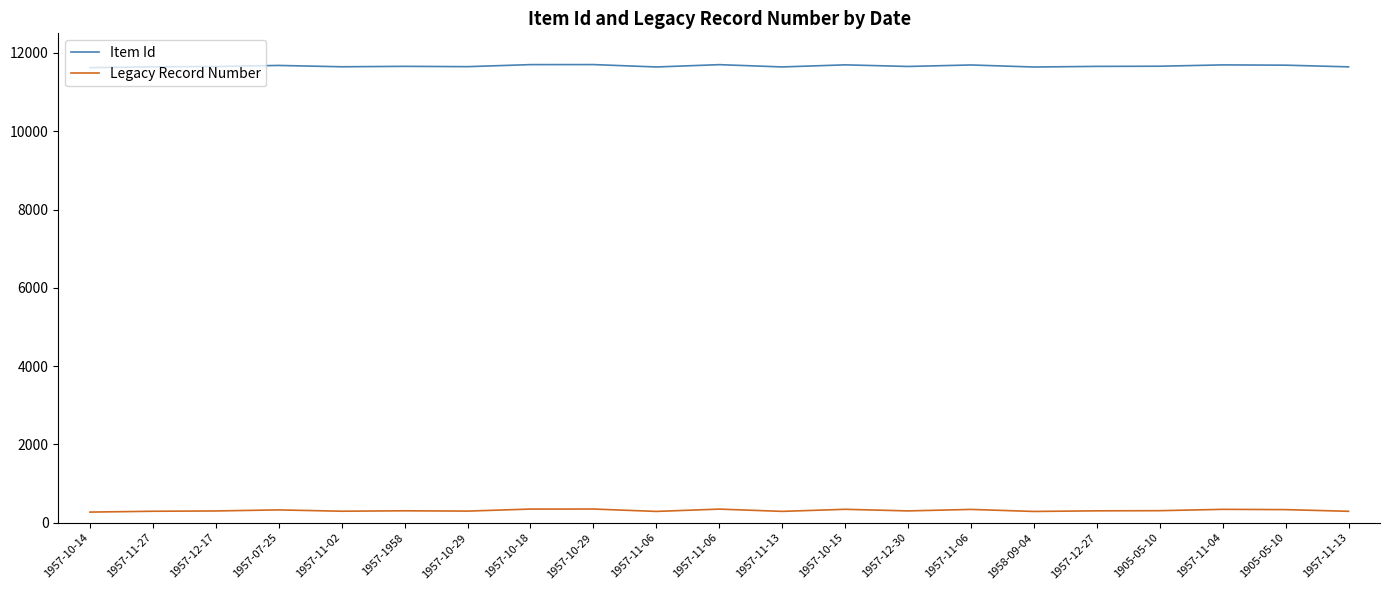

Between 1957-11-27 and 1957-12-30, which is larger?

1957-12-30